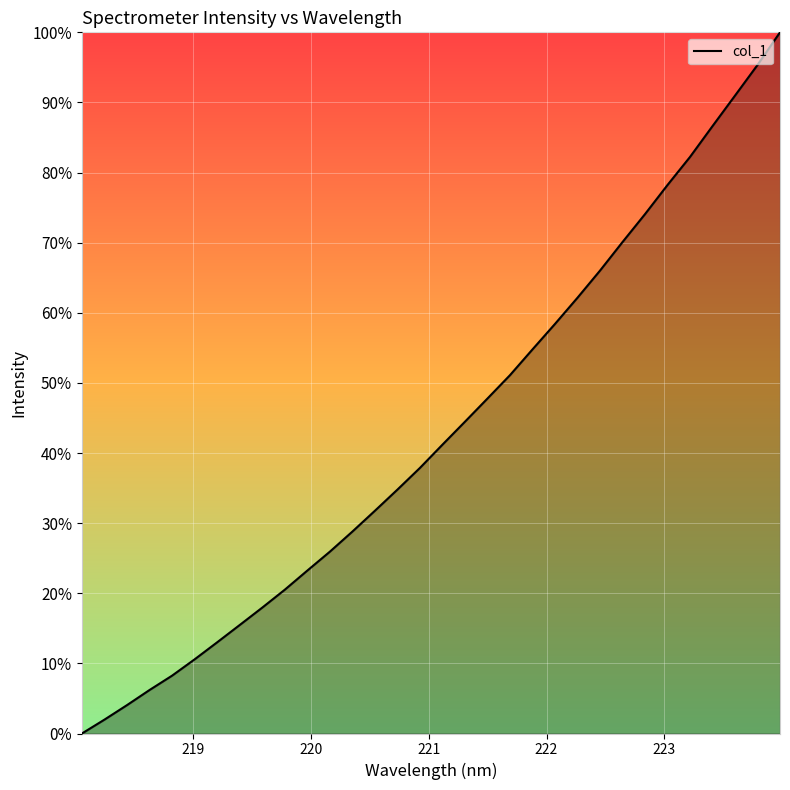

Reading right to left, transcribe all the data shown in this chart.

100.0	95.3	91.0	86.6	82.2	78.2	74.1	70.1	66.0	62.2	58.4	54.8	51.1	47.8	44.5	41.2	37.9	34.8	31.8	28.8	25.9	23.2	20.5	18.0	15.5	13.0	10.6	8.3	6.2	4.0	2.0	0.0